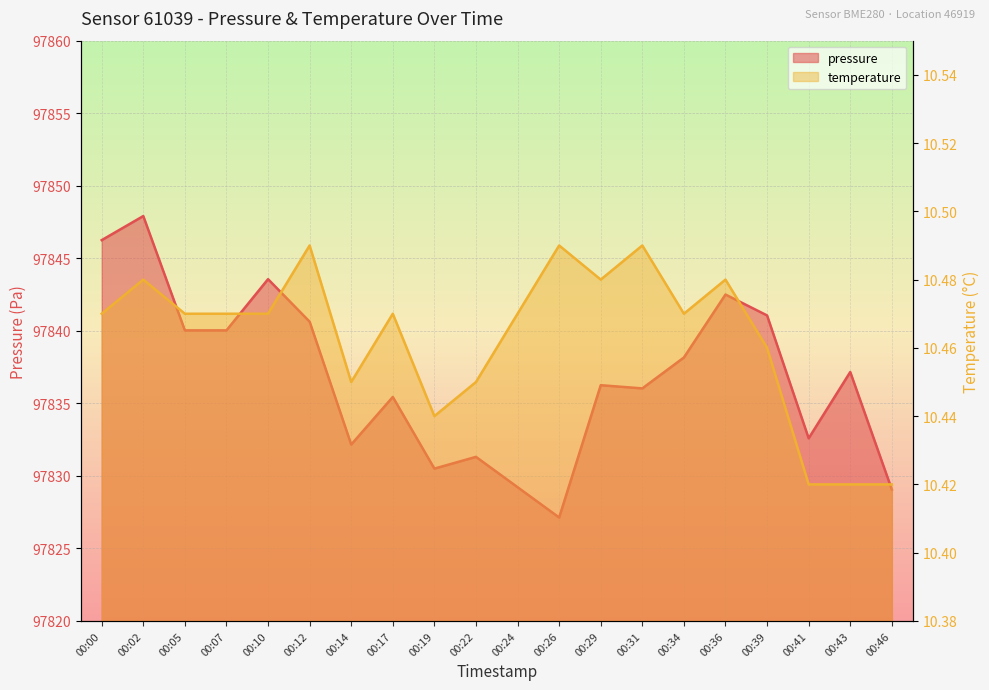

What is the approximate value of temperature at 00:34?

10.5